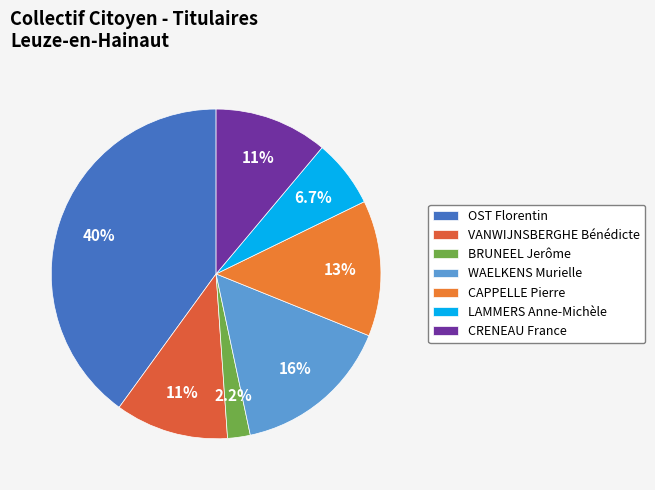

Is LAMMERS Anne-Michèle the majority of the pie?

No